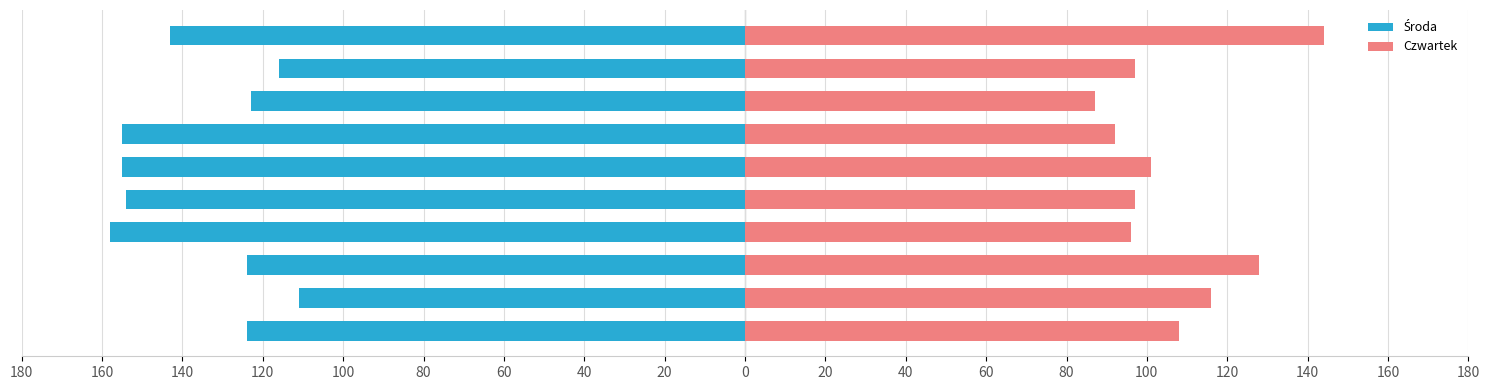

Read the Czwartek value at 20, to the nearest 10.

100